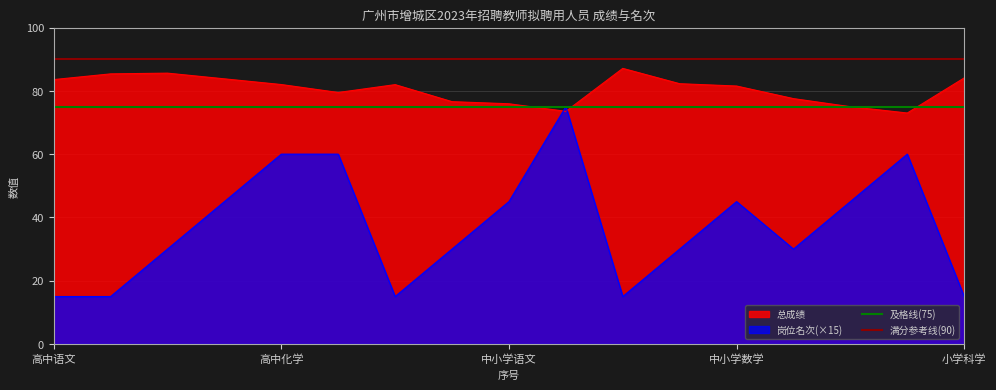

The 总成绩 series shows 82.0 at 高中化学. True or false?

True